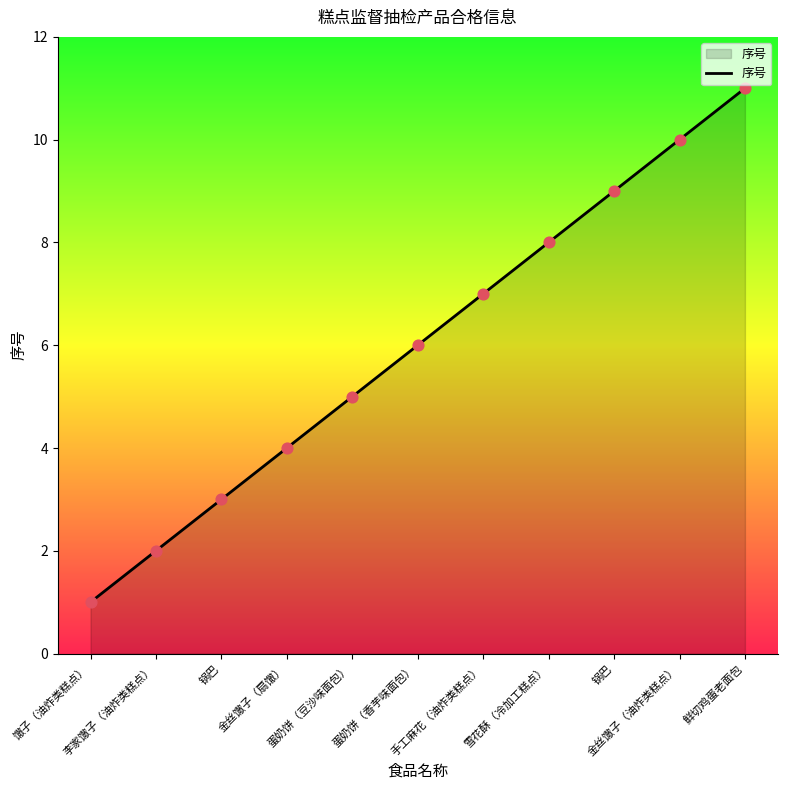

How many lines are shown in the chart?

1